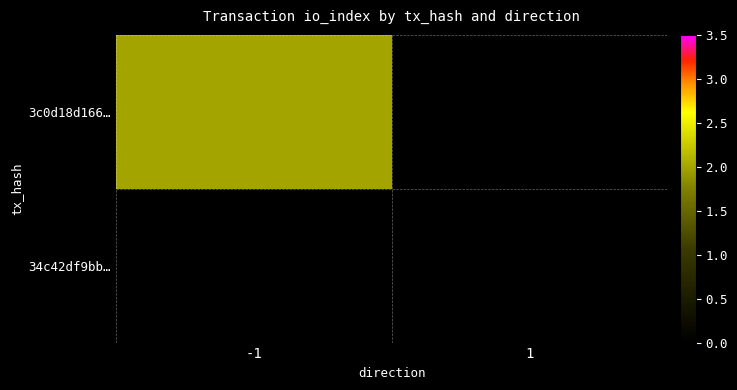

Count the number of data series in this chart.

2